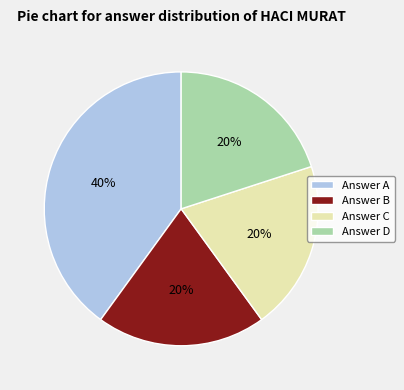

What is the ratio of the value at Answer B to the value at Answer A?

0.5